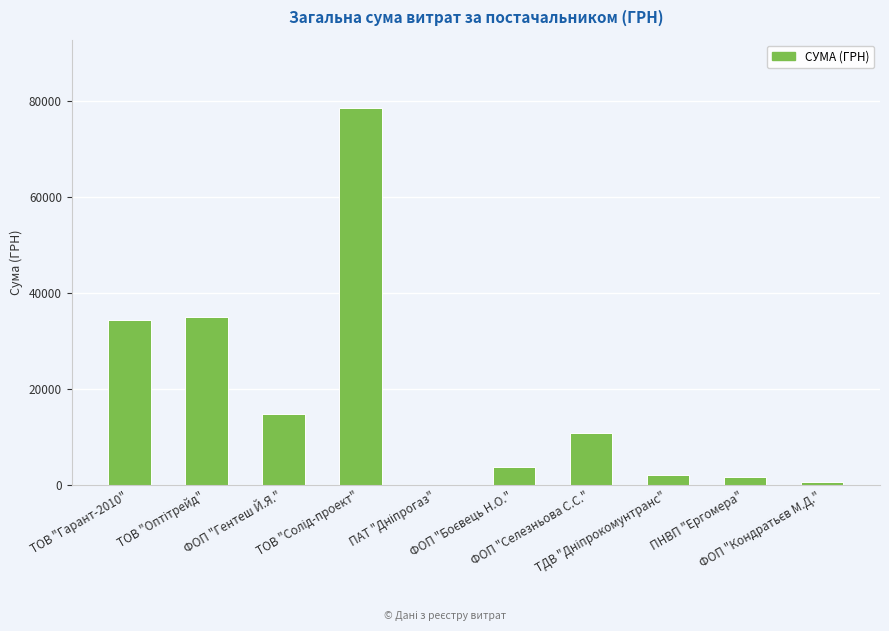

What is the greatest value displayed?

78600.0